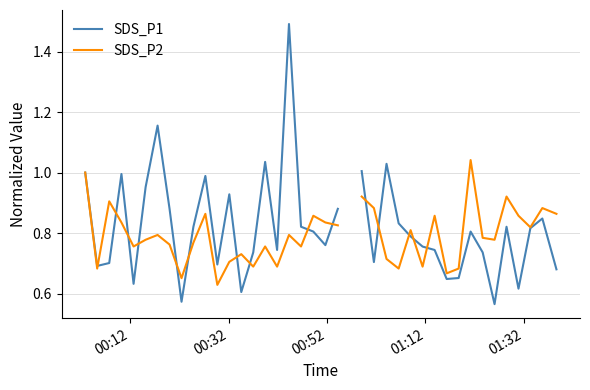

How many SDS_P2 values are between 0 and 1?

38